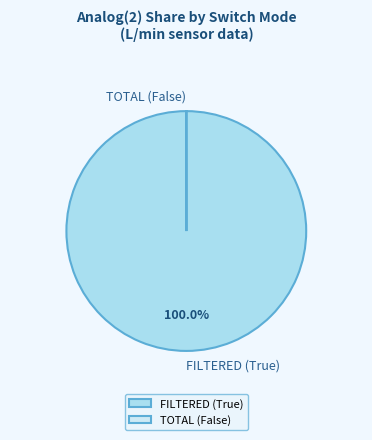

Is there any slice that represents more than half of the pie?

Yes